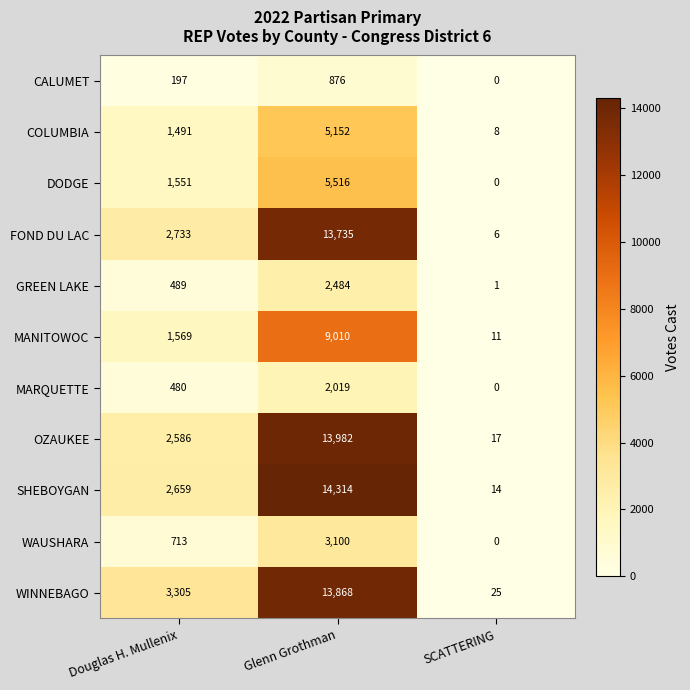

Count the number of data series in this chart.

11